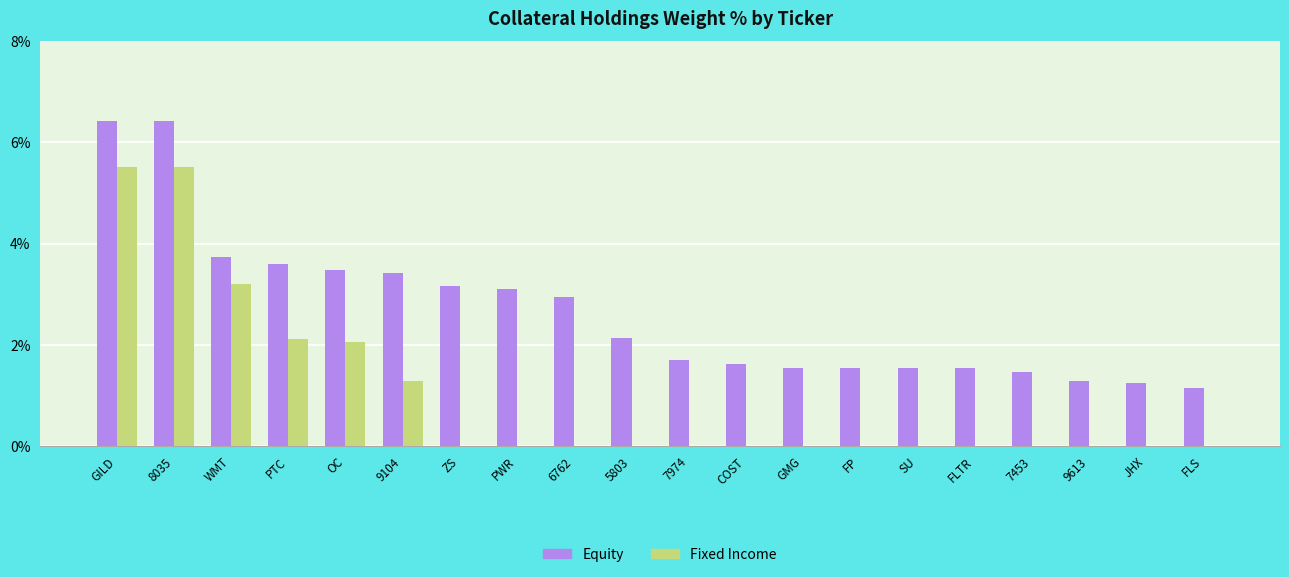

Are the bars grouped side by side (vs. stacked)?

Yes